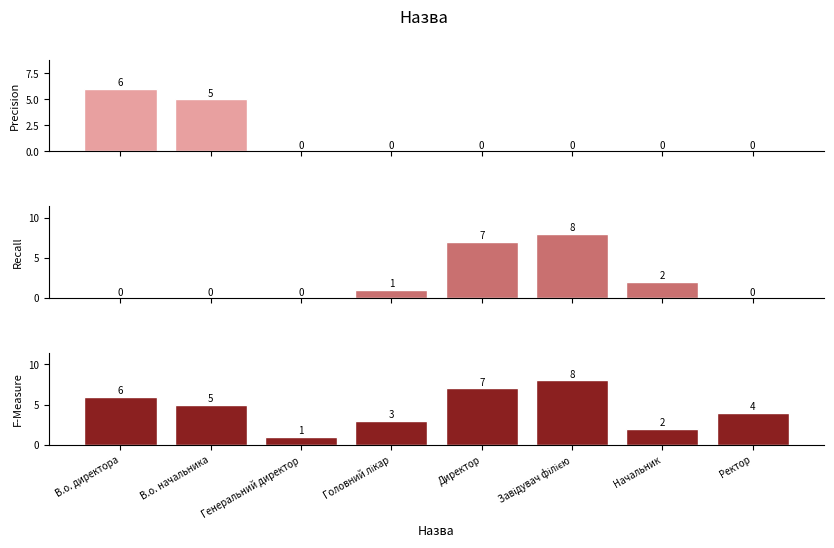

The value of Ідентифікатор (panel 1) at В.о. начальника is 3. True or false?

False